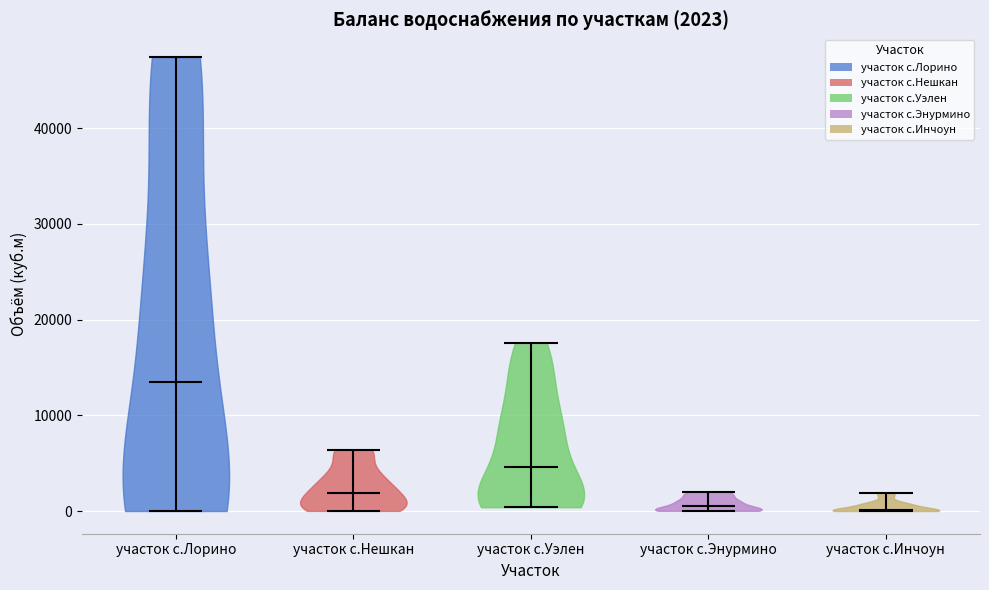

Which violin has the highest median line?

участок с.Лорино